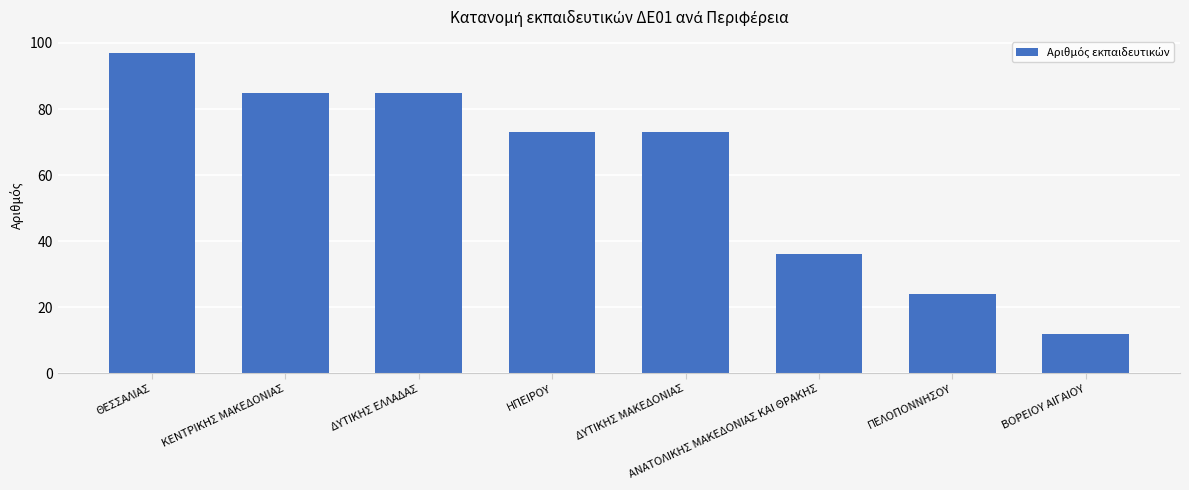

How many series are shown in this chart?

1